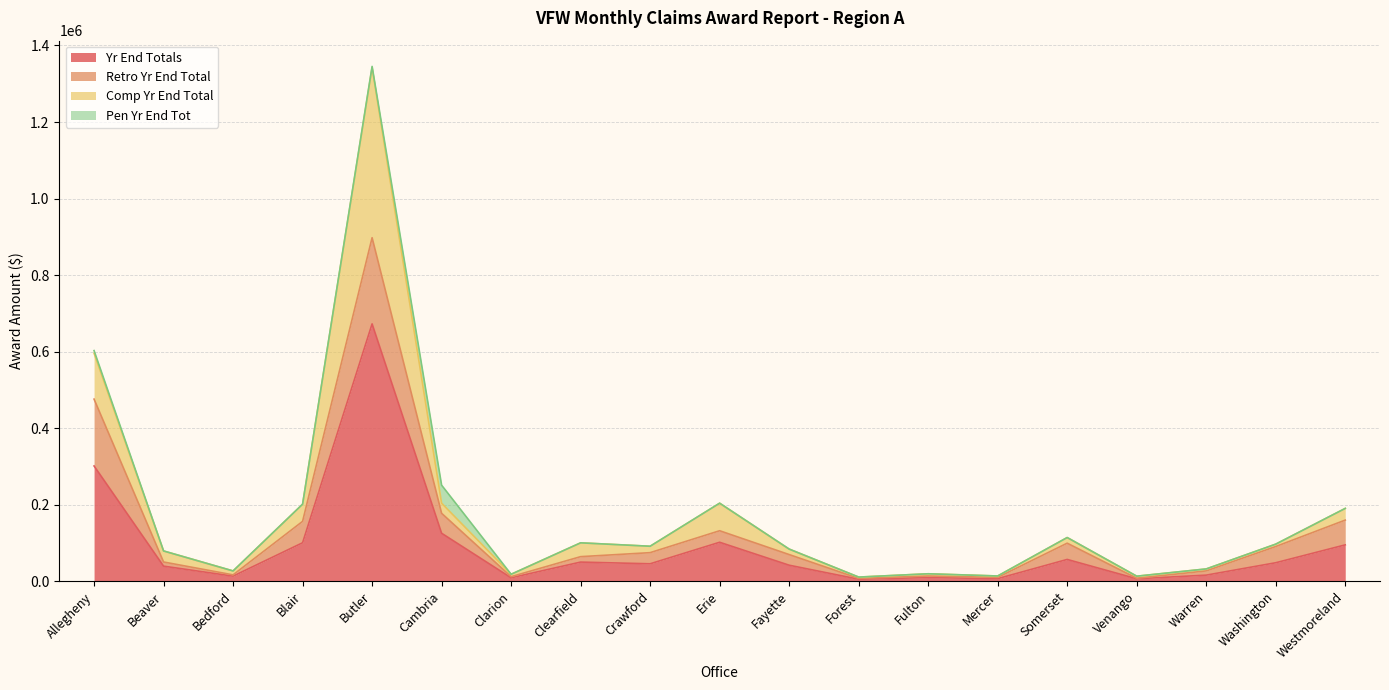

Which series has the largest range (max minus min)?

Yr End Totals